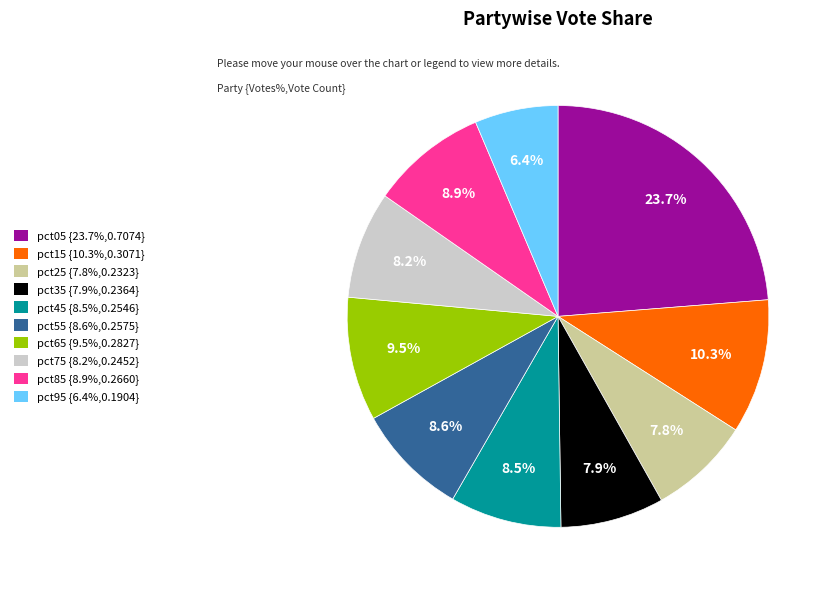

How much of the chart is everything except pct95?

93.6%